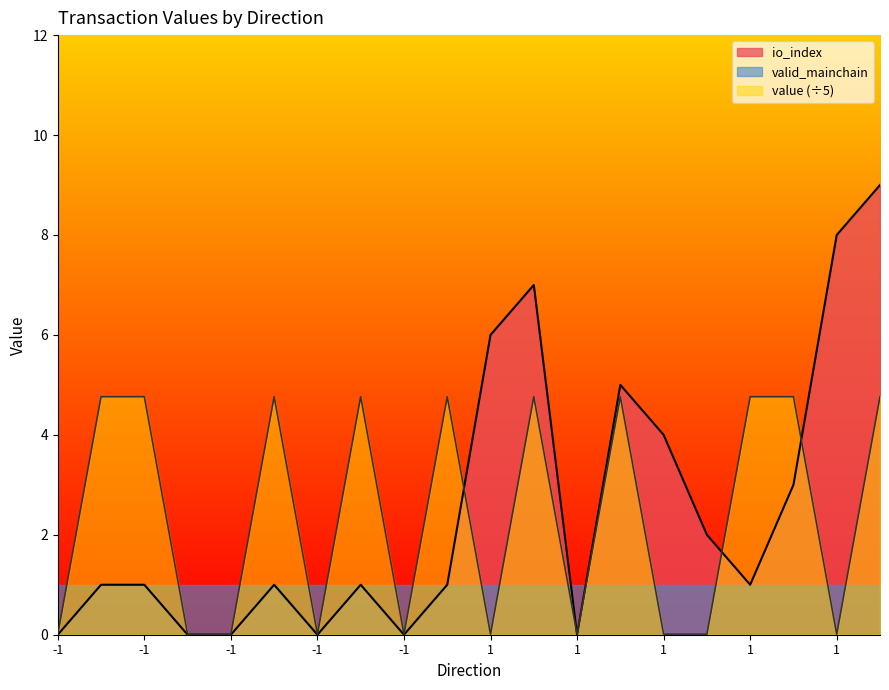

How many series are shown in this chart?

3